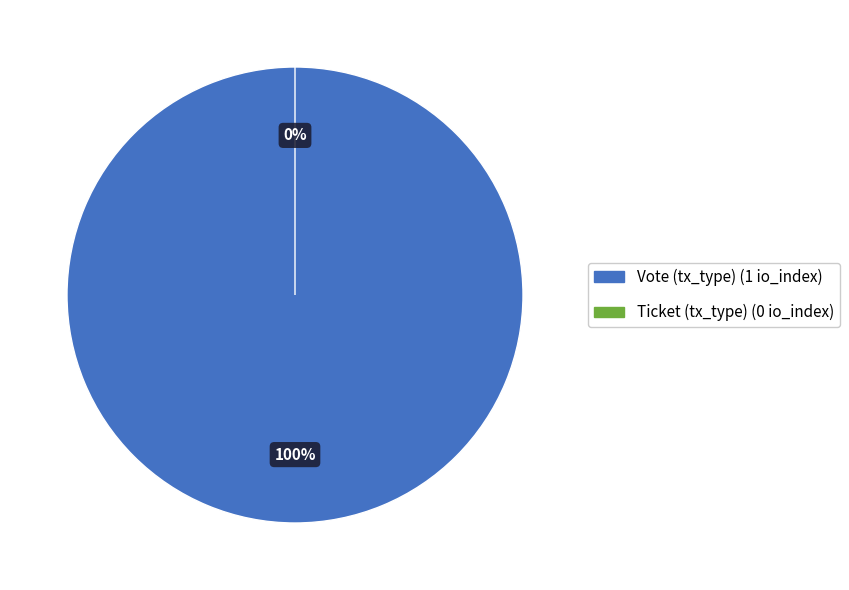

Rank the categories by value from lowest to highest.

Ticket (tx_type), Vote (tx_type)